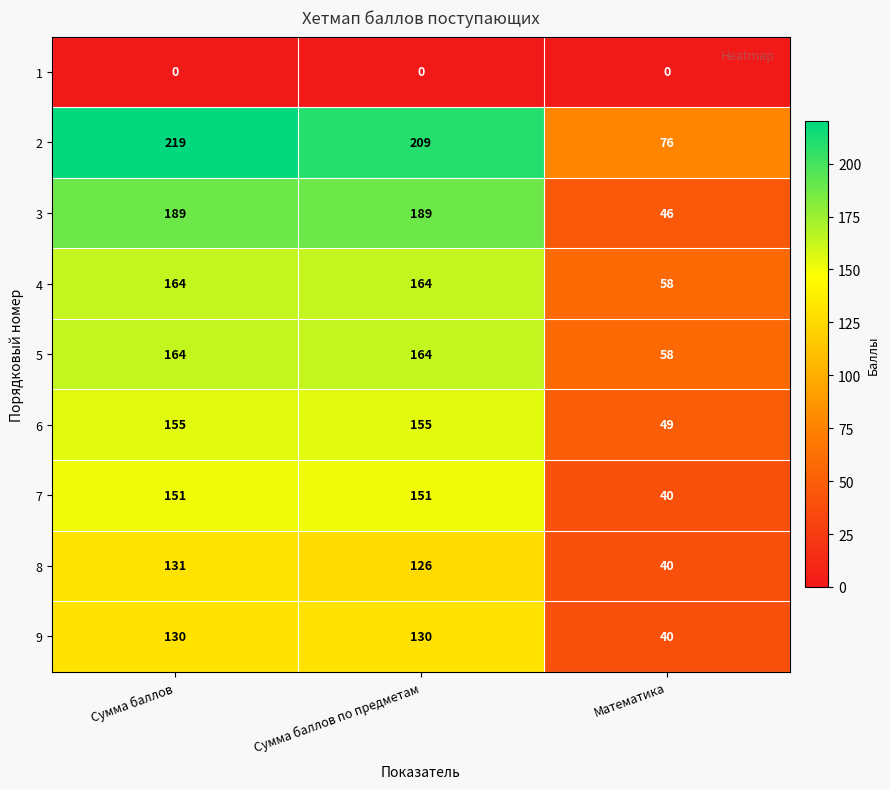

At which category is the sum across all series the highest?

Сумма баллов